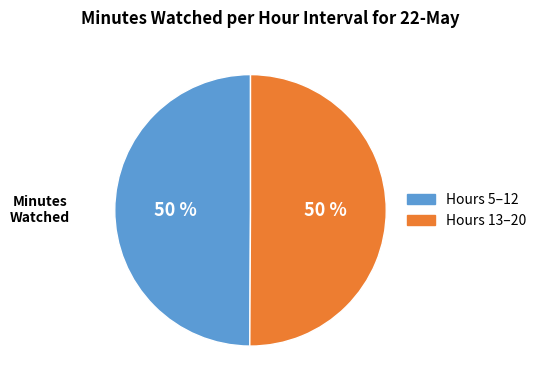

Is it true that Hours 13–20 is 50% of the pie?

True